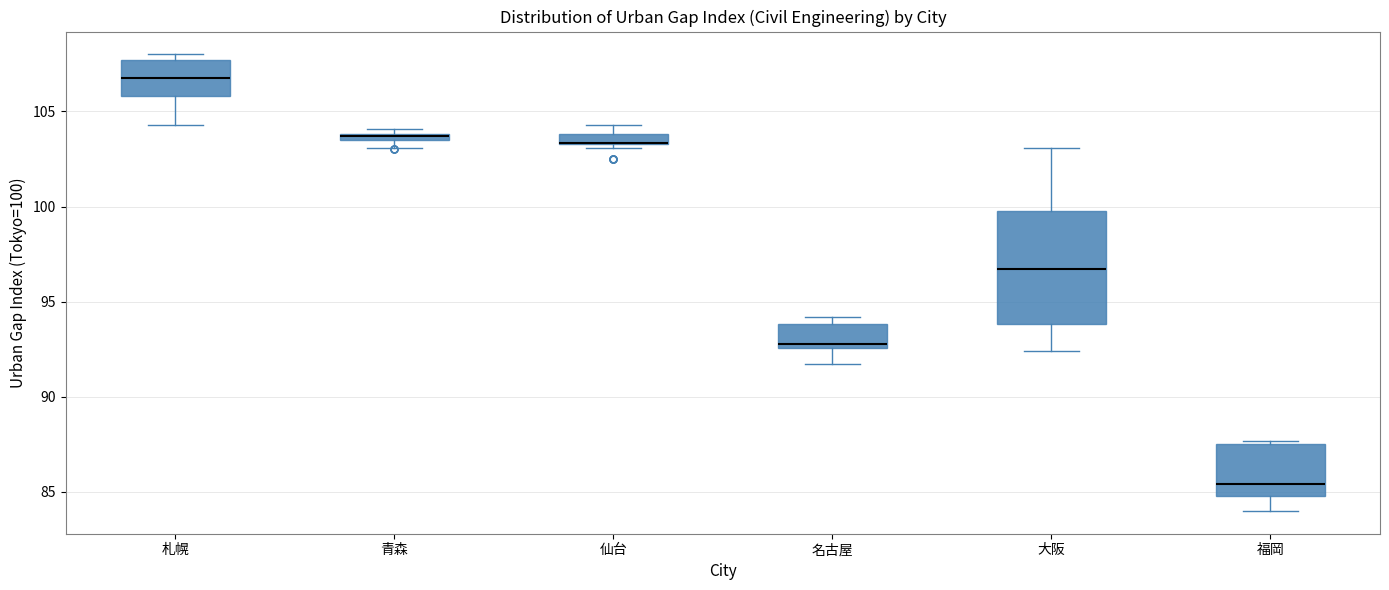

Where is the lower edge of the box for 仙台 on the y-axis? The values are not printed on the chart, so give them approximately, as read against the axis.

103.5